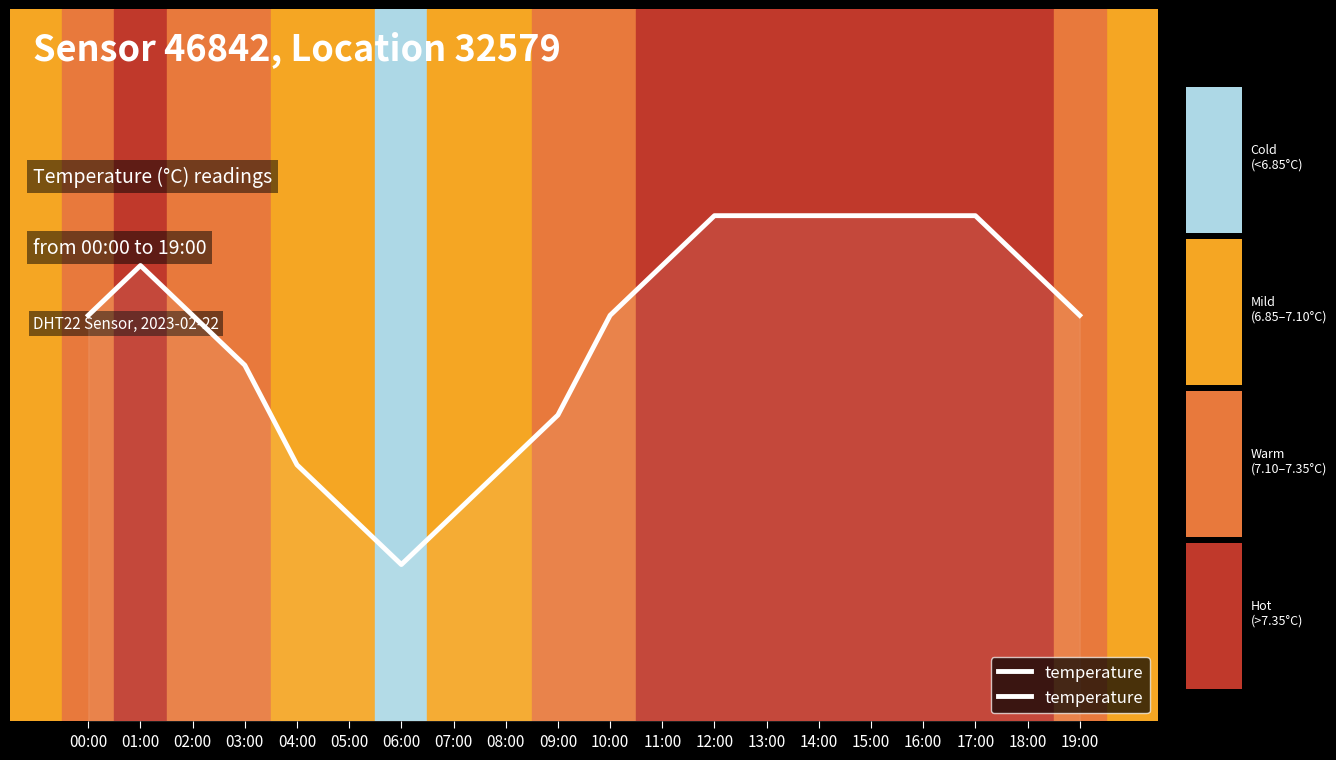

Is this an area chart (filled region under the line)?

Yes